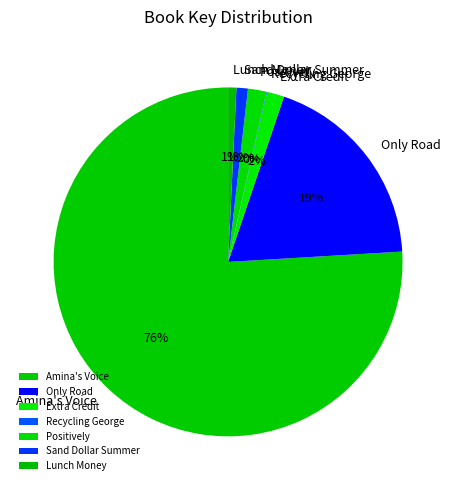

Is Amina's Voice the majority of the pie?

Yes